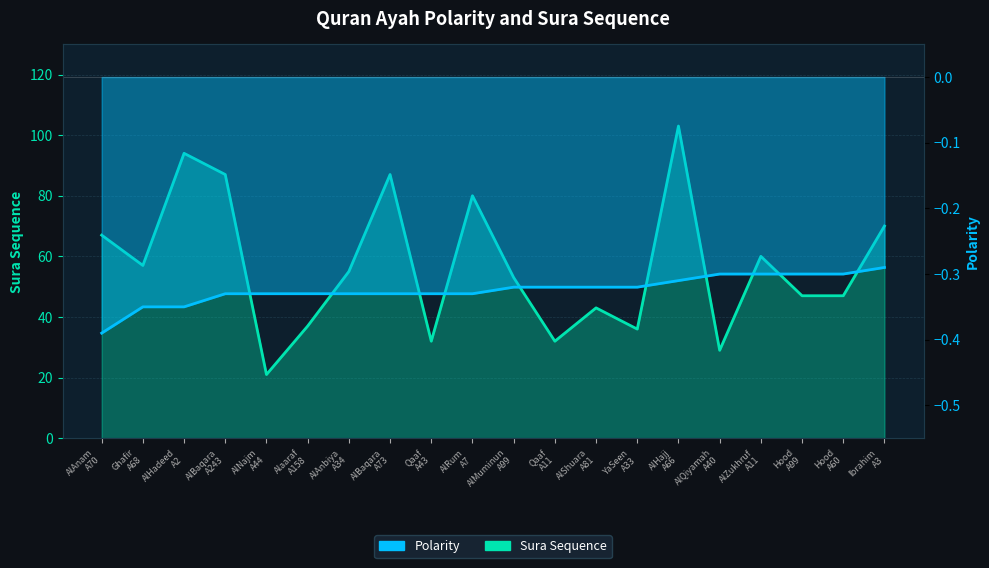

True or false: Sura Sequence and Polarity cross at least once.

False